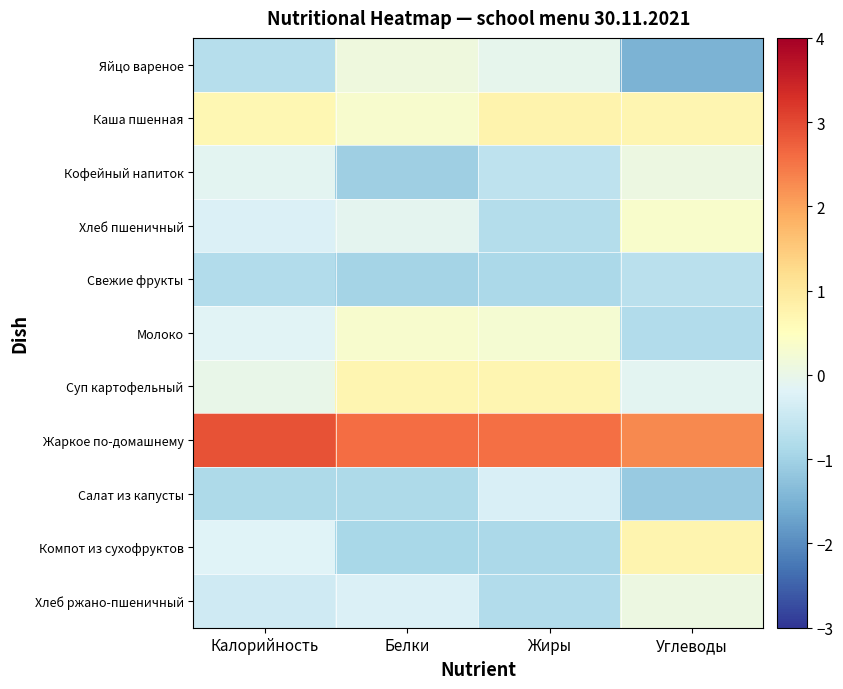

Between Калорийность and Белки, which series saw the biggest shift?

Кофейный напиток